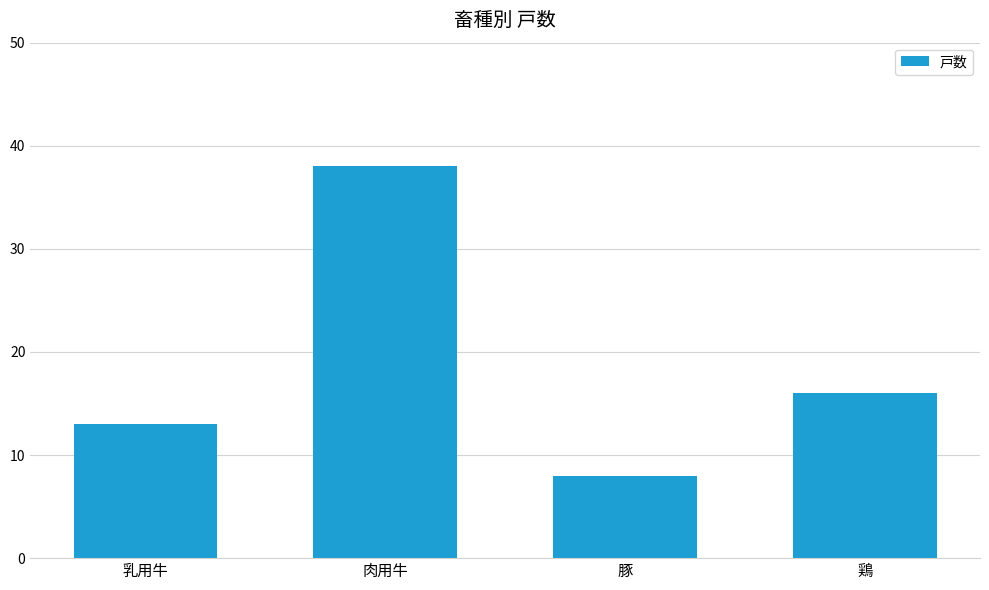

Which label corresponds to the largest value in the chart?

肉用牛